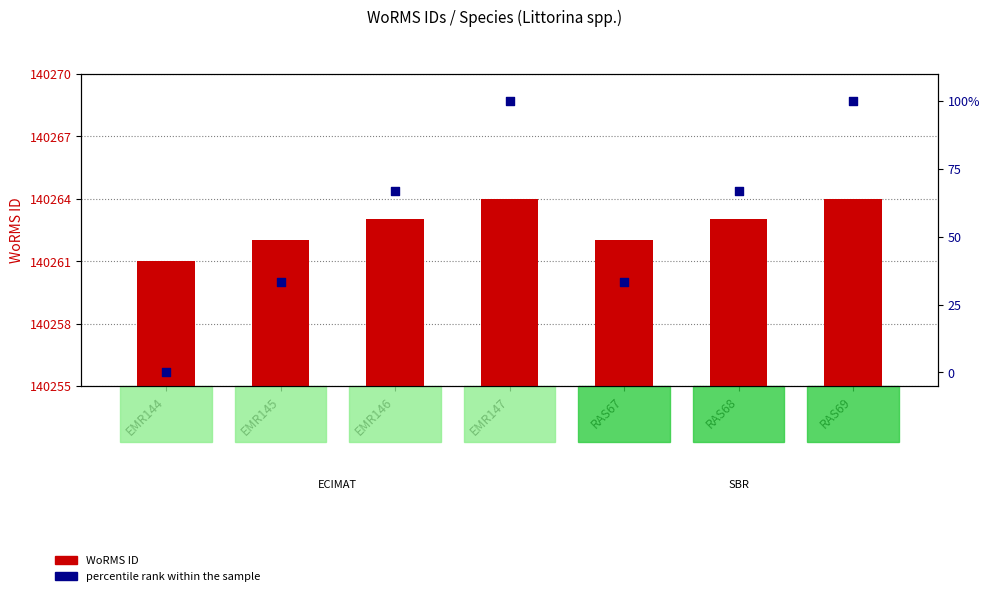

What is the total value across all series at RAS68?

140329.7